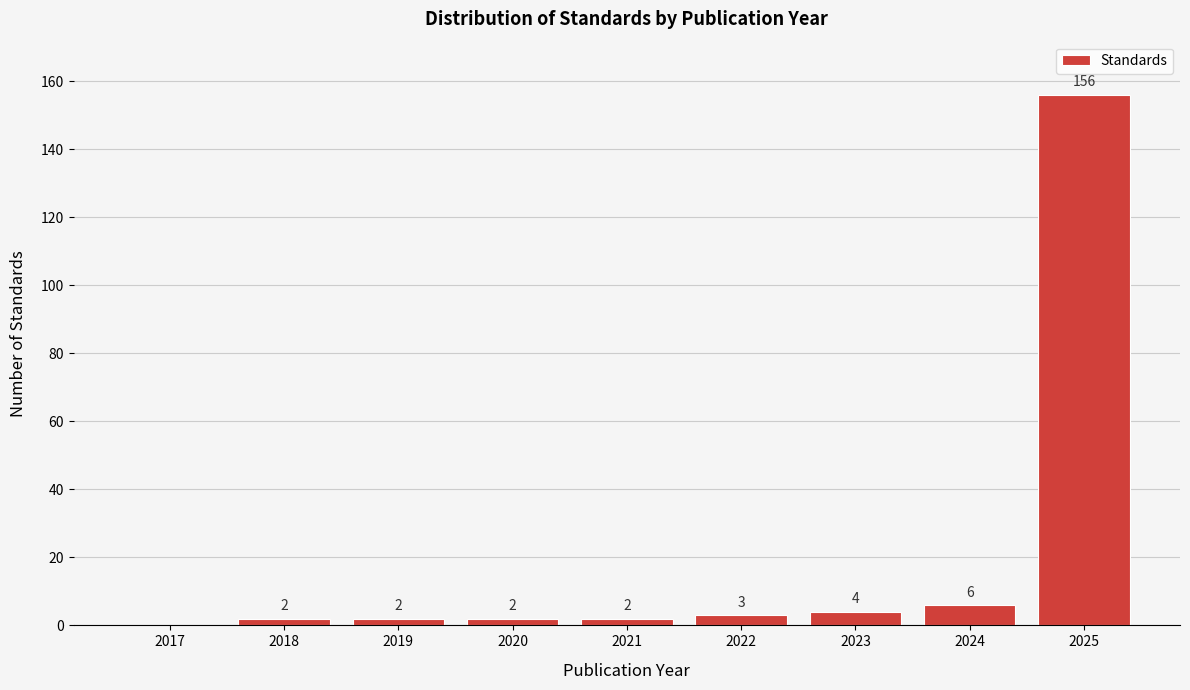

Reading left to right, transcribe all the data shown in this chart.

2017=0	2018=2	2019=2	2020=2	2021=2	2022=3	2023=4	2024=6	2025=156